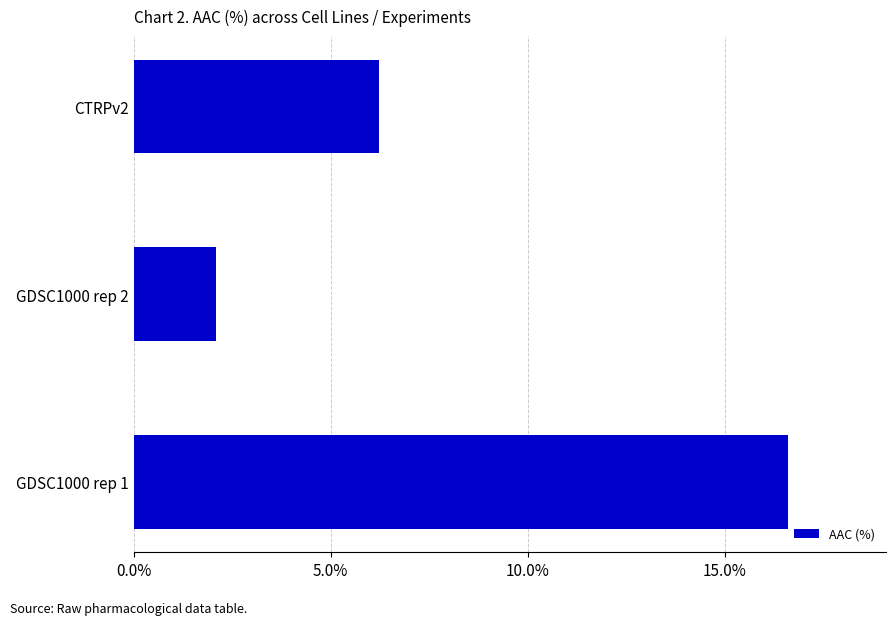

What is the difference between the maximum and minimum values?

14.5